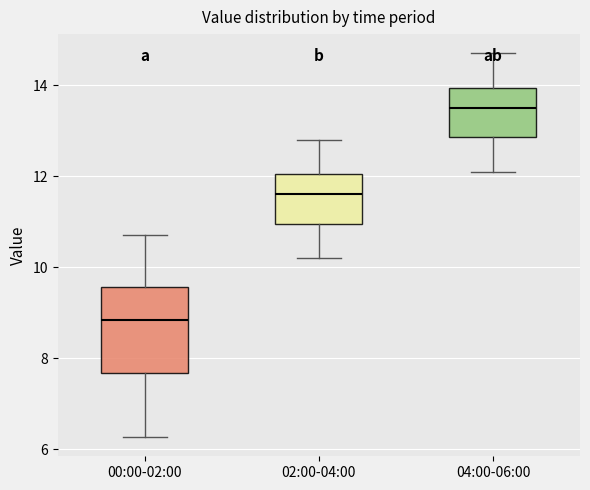

Reading left to right, read every box against the y-axis: the position of its median line, the range the box covers, and the ends of its whiskers. The values are not printed on the chart, so give them approximately, as read against the axis.

00:00-02:00: median 8.8, box 7.6 to 9.6, whiskers 6.2 to 10.8
02:00-04:00: median 11.6, box 11.0 to 12.0, whiskers 10.2 to 12.8
04:00-06:00: median 13.6, box 12.8 to 14.0, whiskers 12.2 to 14.8